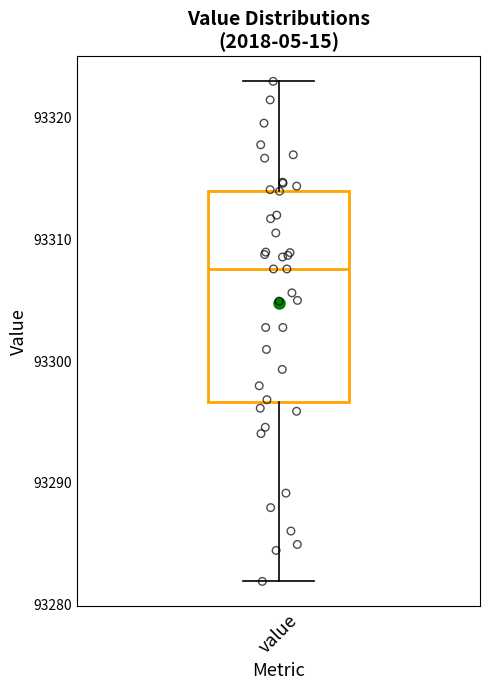

Where is the lower edge of the box for value on the y-axis? The values are not printed on the chart, so give them approximately, as read against the axis.

93297